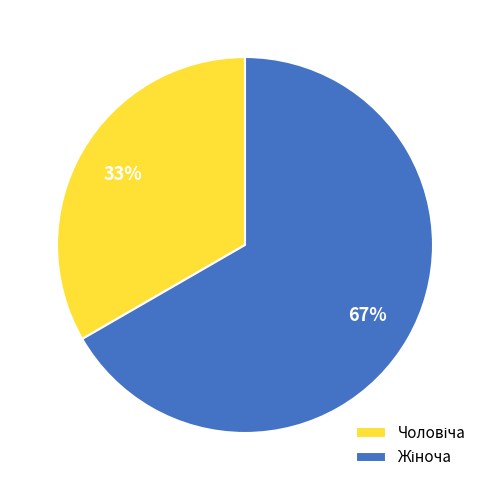

How many segments does this pie chart have?

2